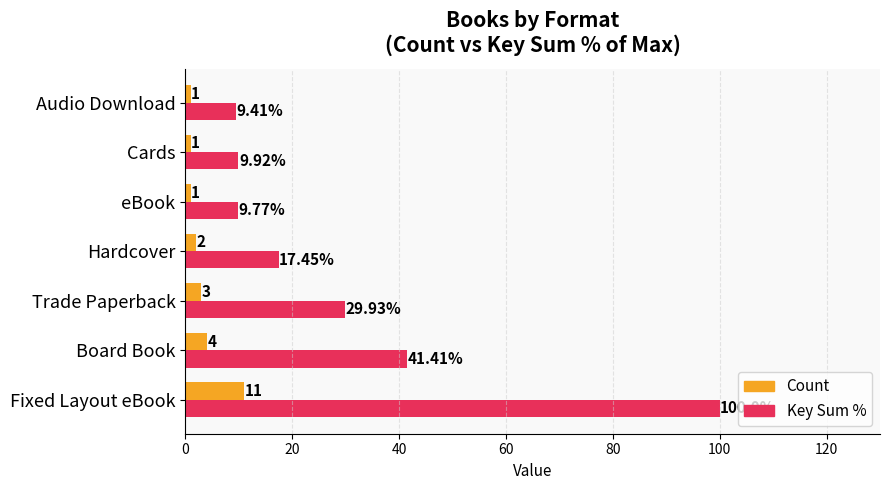

Between Trade Paperback and Hardcover, which series saw the biggest shift?

Key Sum %